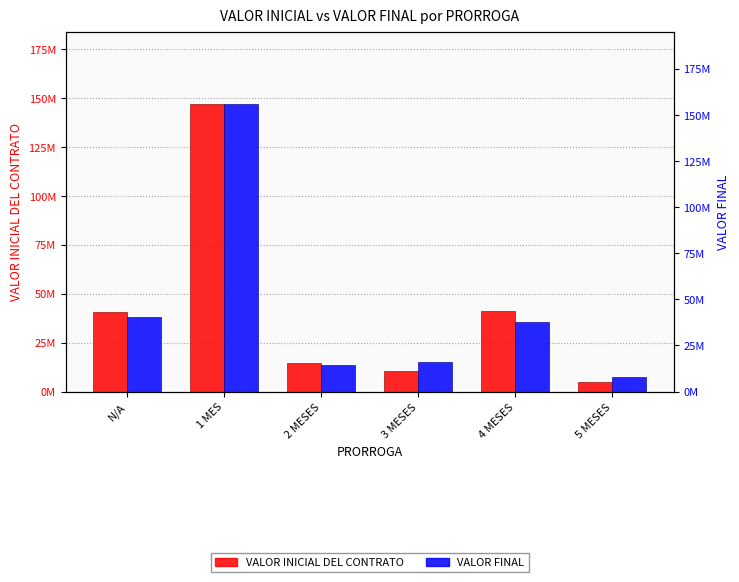

What is the sum of all VALOR FINAL values?

272756000